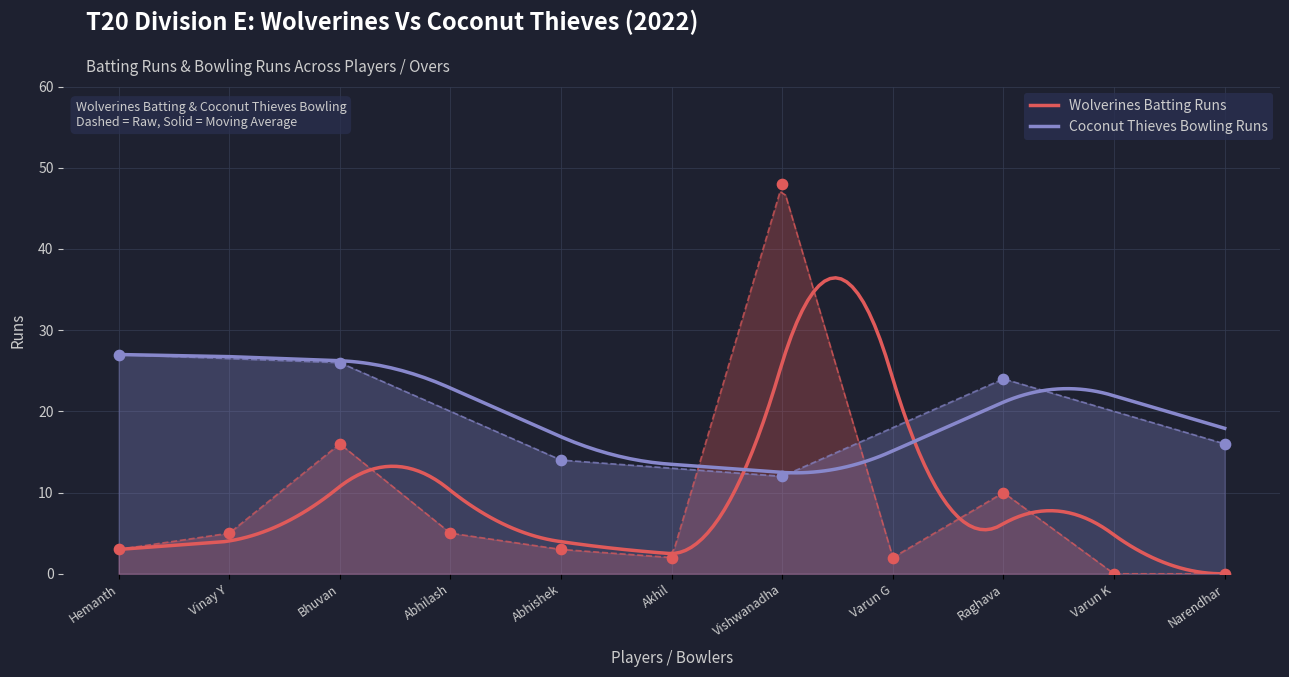

Between Varun K and Abhishek, which is larger?

Abhishek